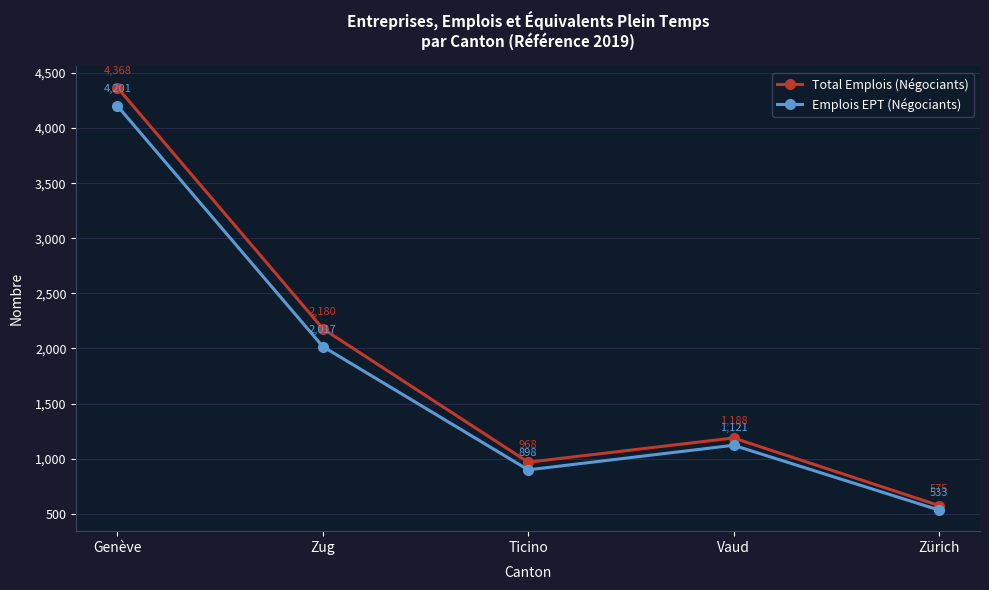

What value does the Total Emplois (Négociants) series have at Ticino?

968.0